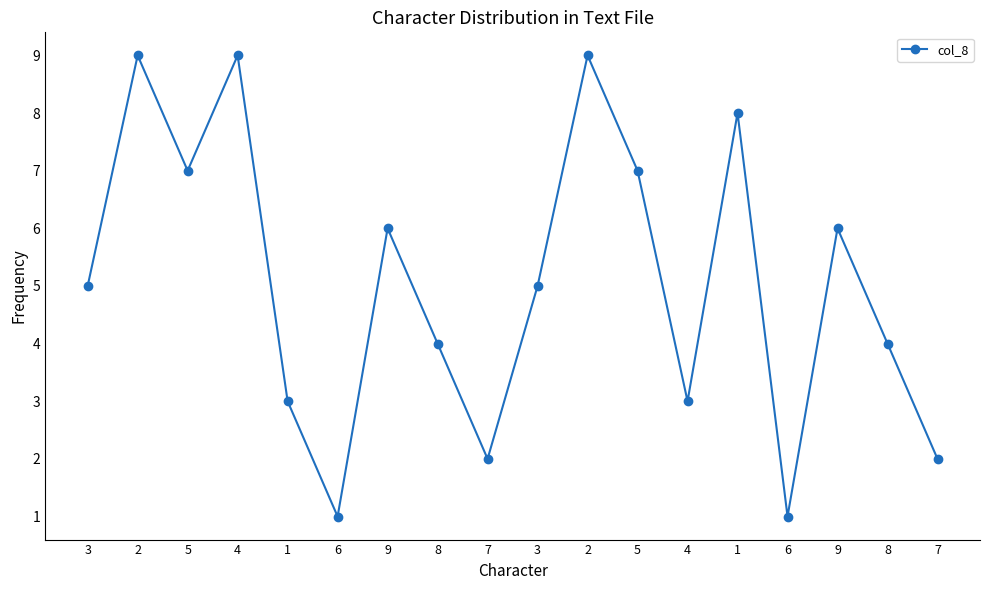

Which label corresponds to the largest value in the chart?

2